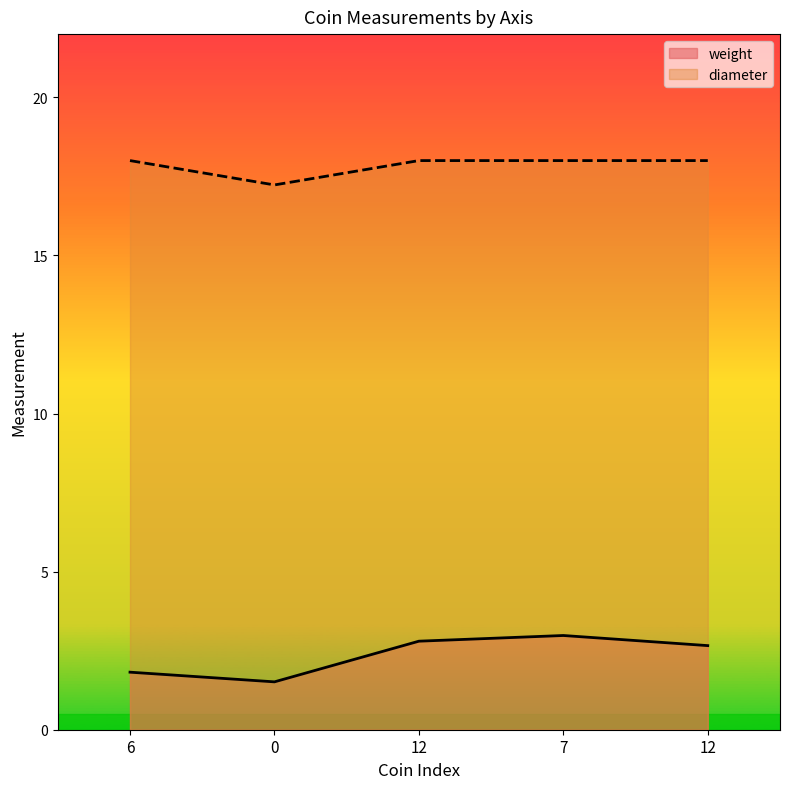

True or false: weight and diameter cross at least once.

False